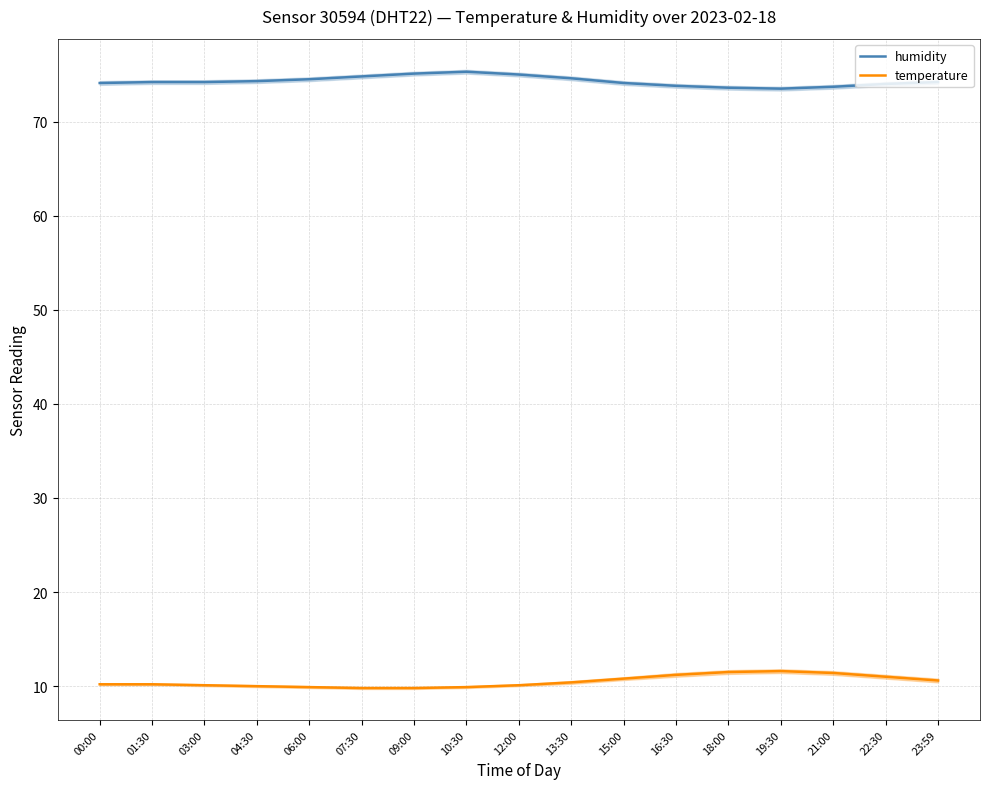

What is the difference between the maximum and minimum values in the temperature series?

1.8